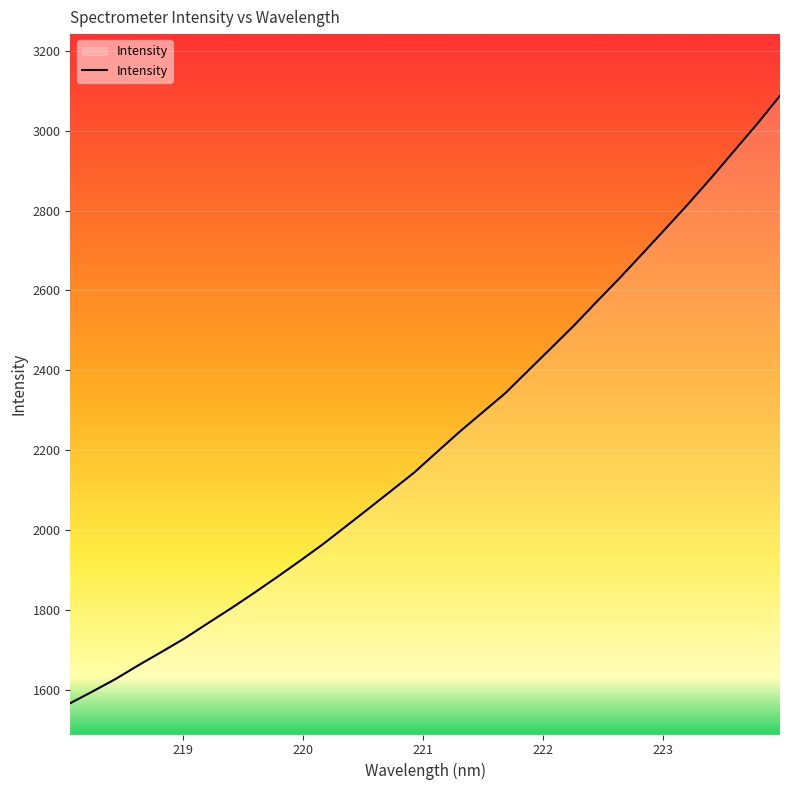

What is the maximum value shown in the chart?

3087.3